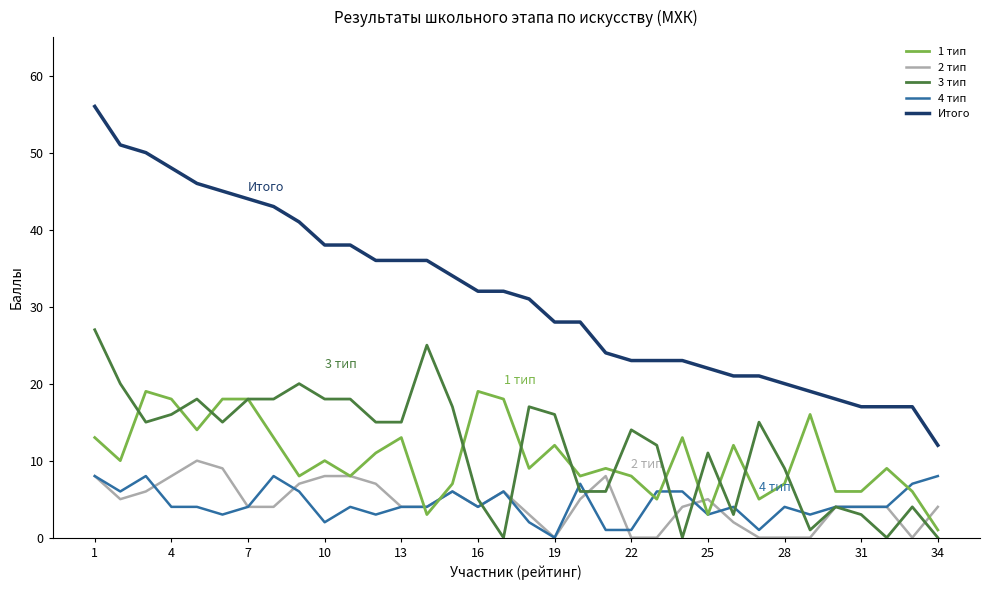

True or false: 3 тип and Итого intersect in this chart.

False